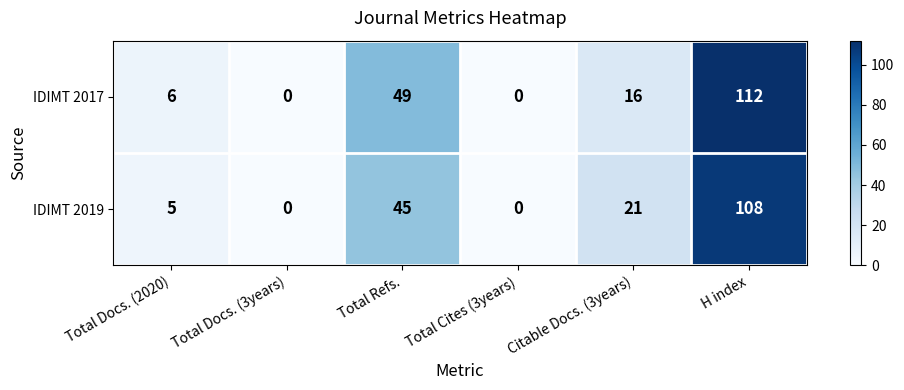

What is the sum of all IDIMT 2019 values?

179